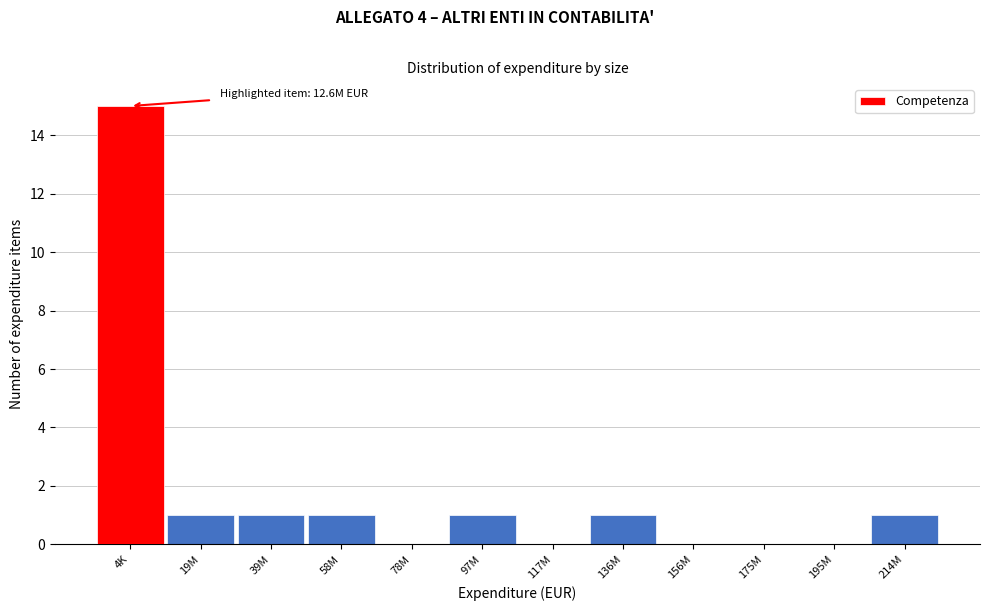

Reading right to left, transcribe all the data shown in this chart.

214M=1	195M=0	175M=0	156M=0	136M=1	117M=0	97M=1	78M=0	58M=1	39M=1	19M=1	4K=15